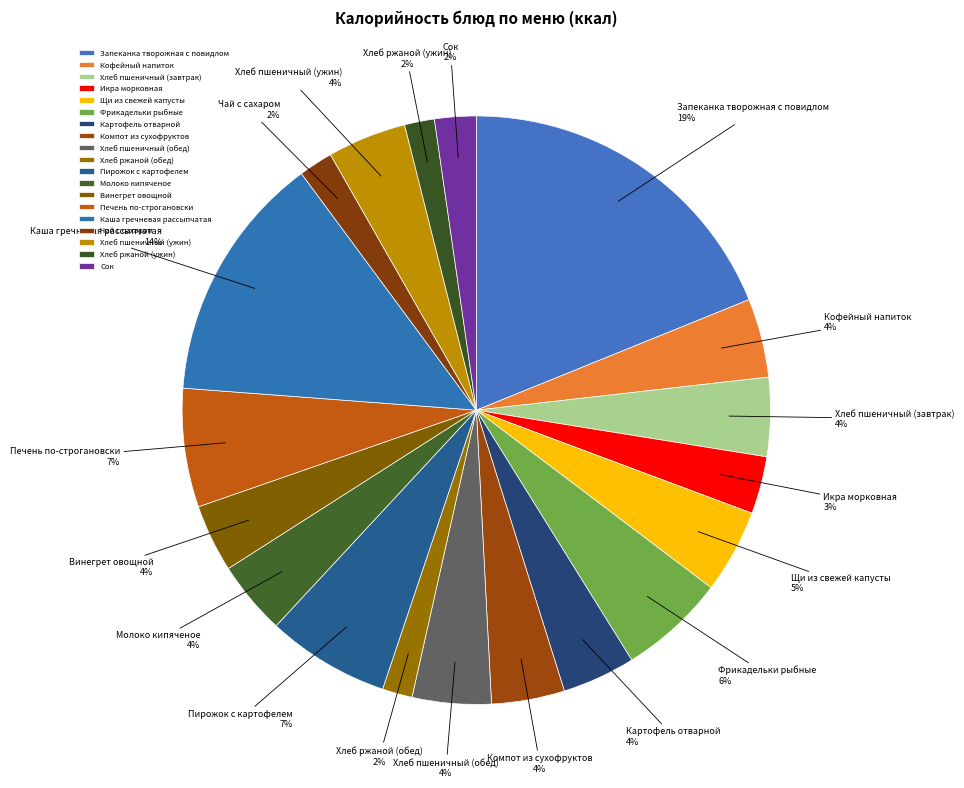

What is the largest slice in the pie chart?

Запеканка творожная с повидлом